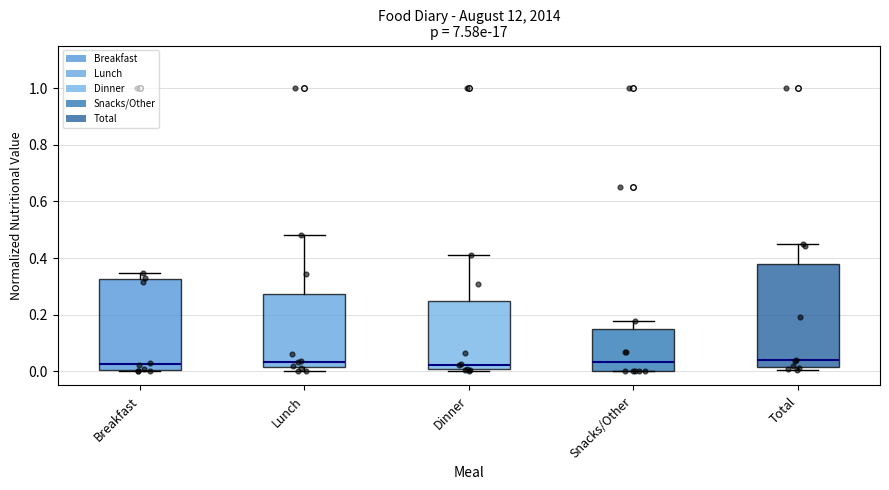

Comparing the boxes themselves (not the whiskers), which one is the tallest?

Total